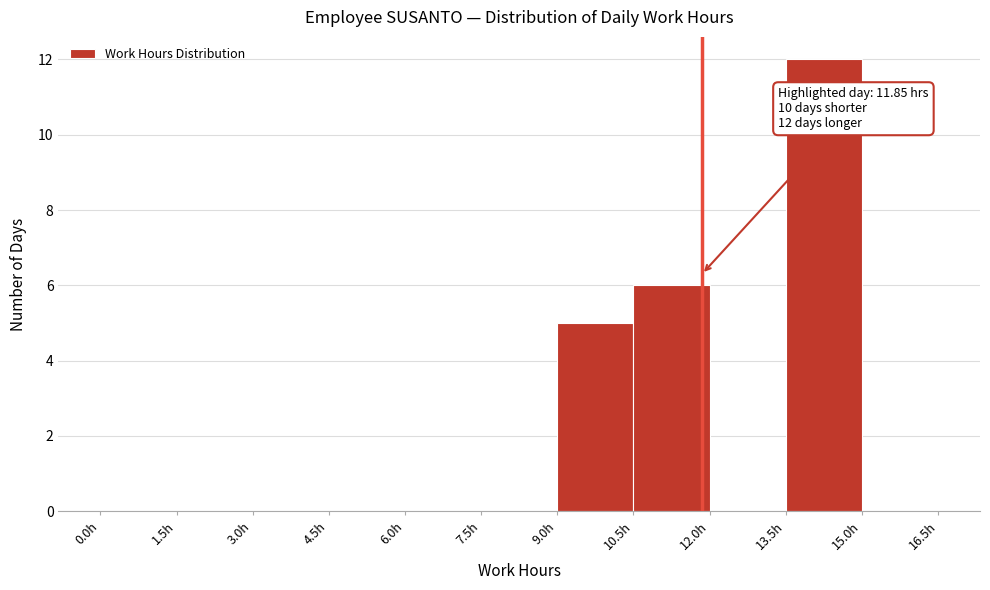

Which range on the x-axis has the tallest bar?

13.5 to 15.0